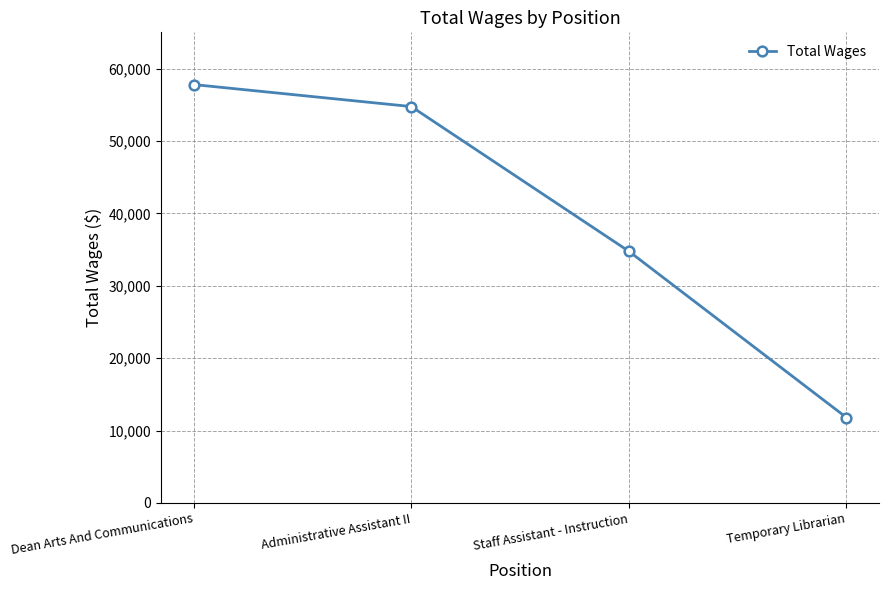

What is the average value?

39772